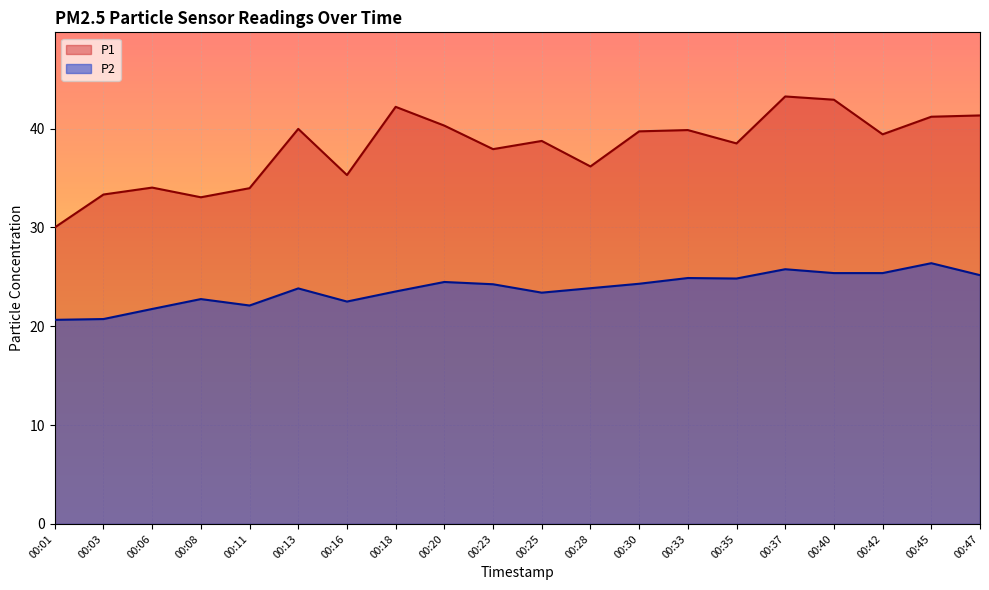

How many lines are shown in the chart?

2